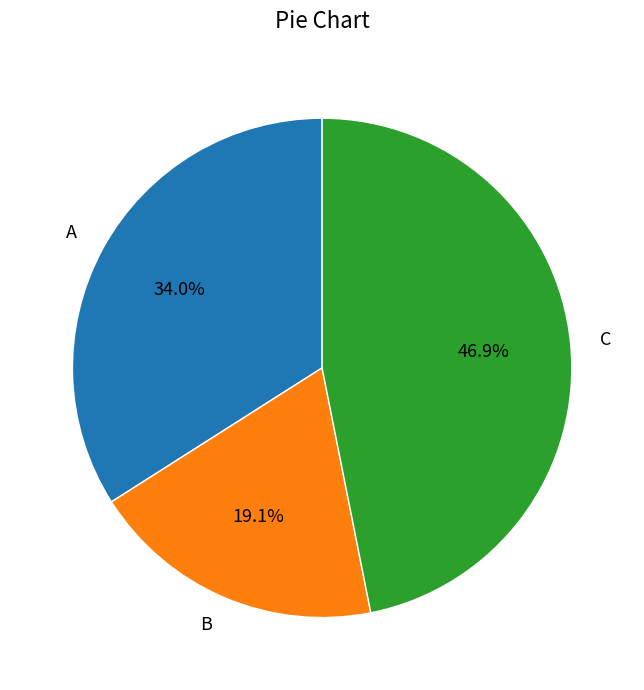

To the nearest percent, what is the difference between the largest and smallest slice percentages?

28%